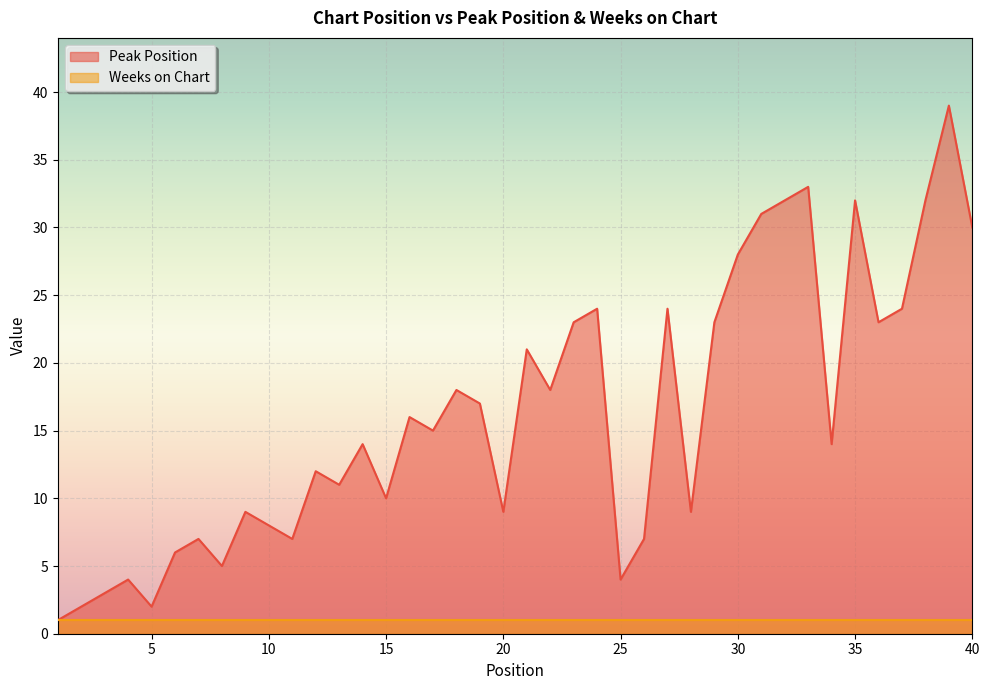

At which label does the data first exceed 15?

16